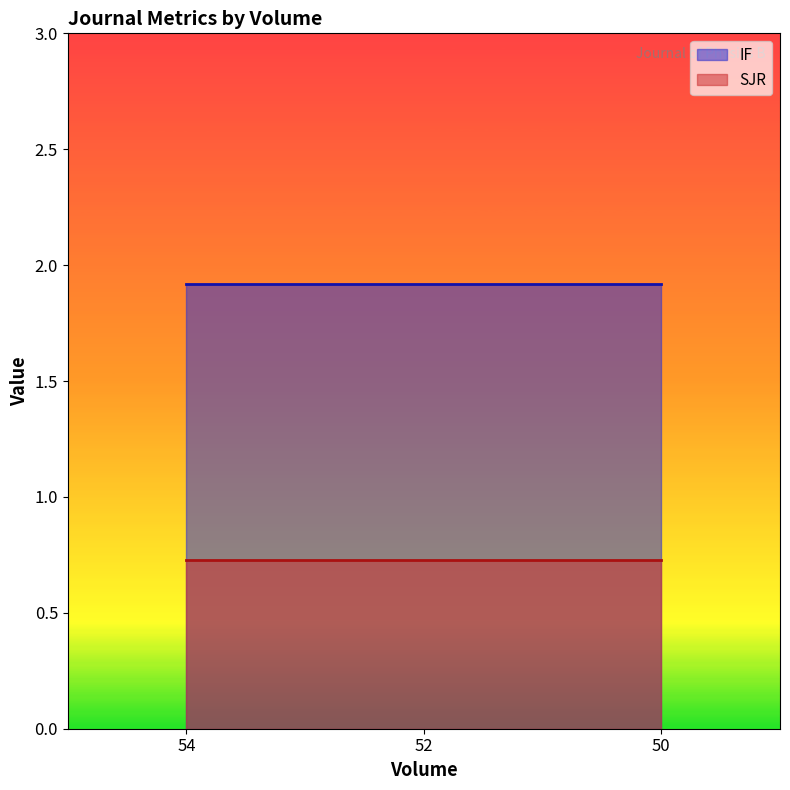

What is the sum of all IF values?

5.8